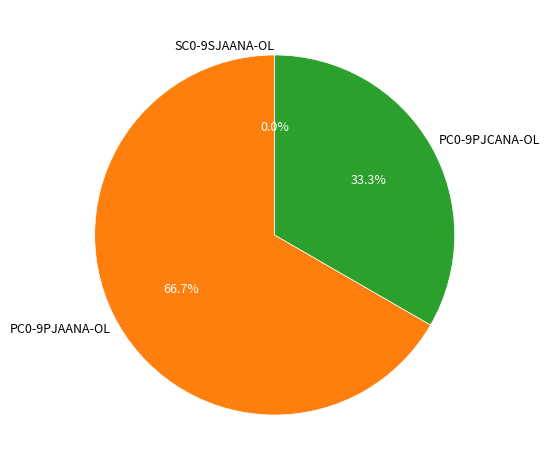

What is the smallest slice in the pie chart?

SC0-9SJAANA-OL